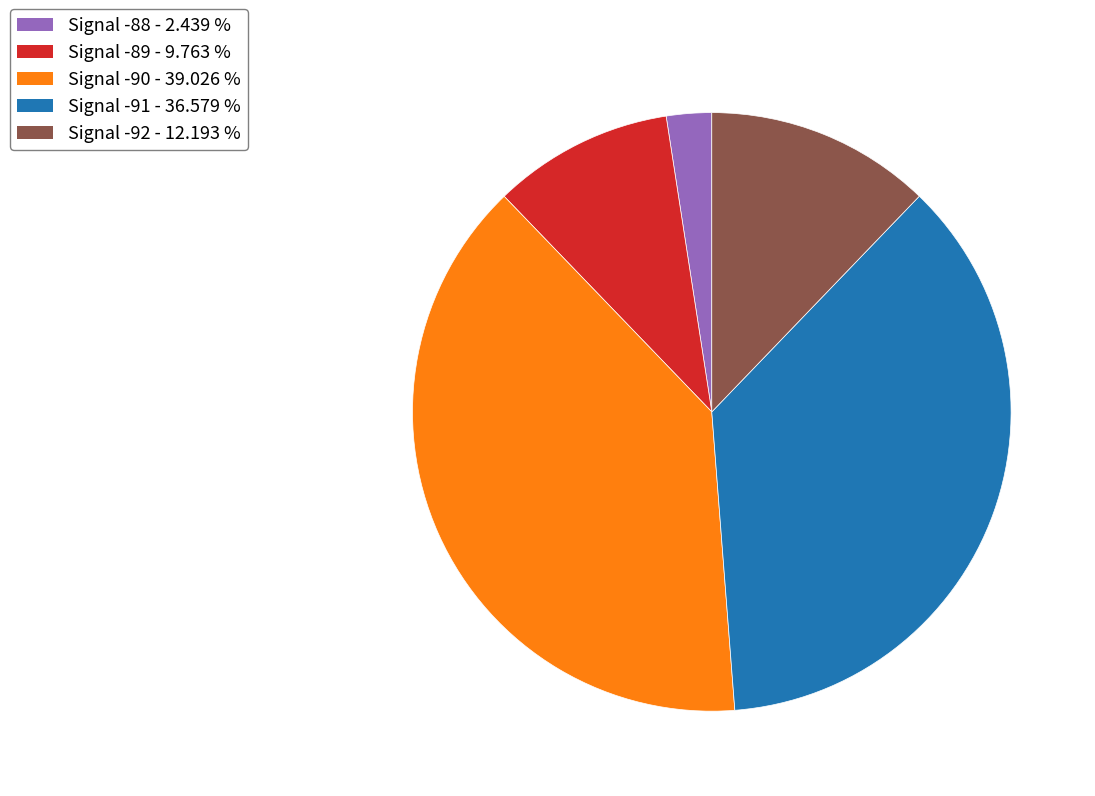

Is there any slice that represents more than half of the pie?

No